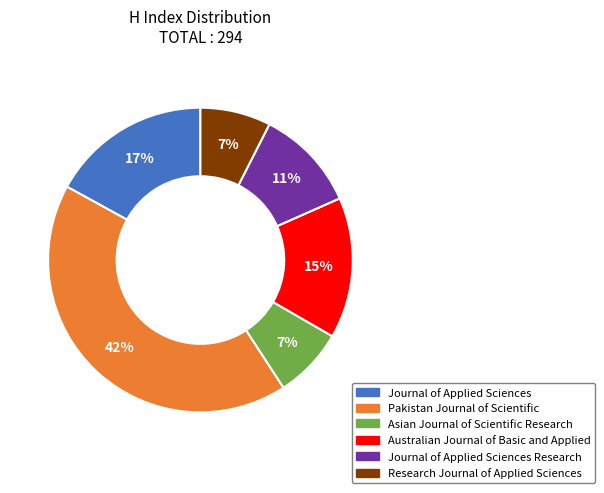

How many segments does this pie chart have?

6